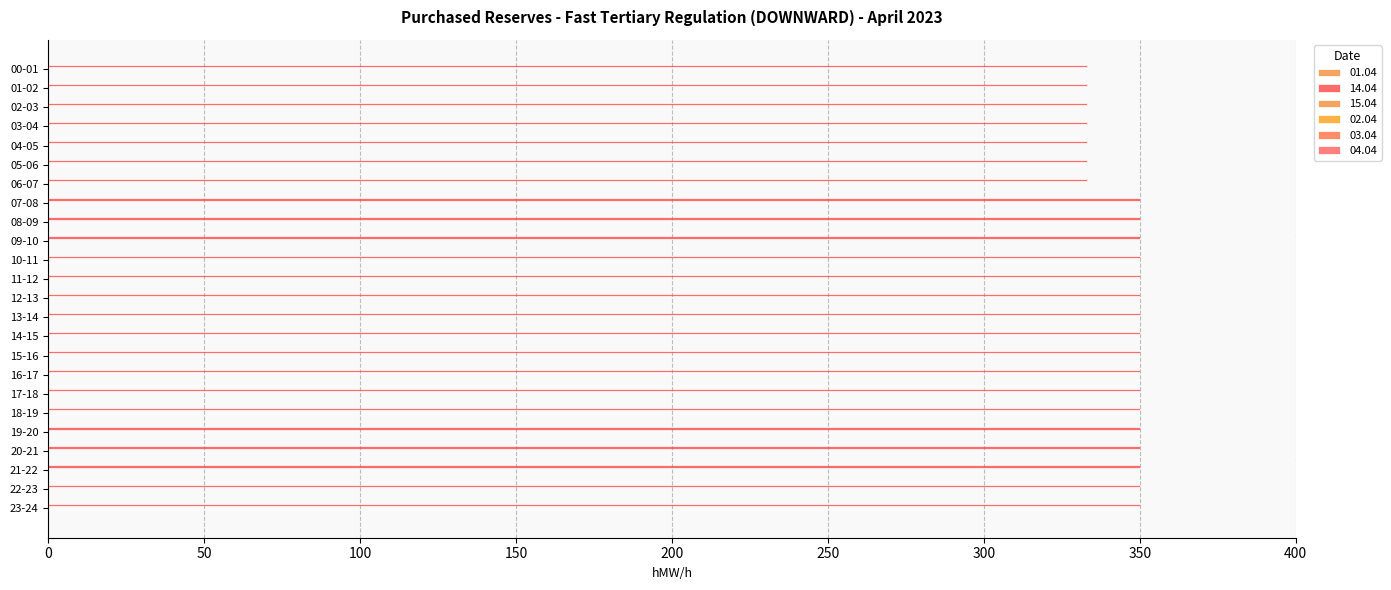

How many bars are there in total?

24